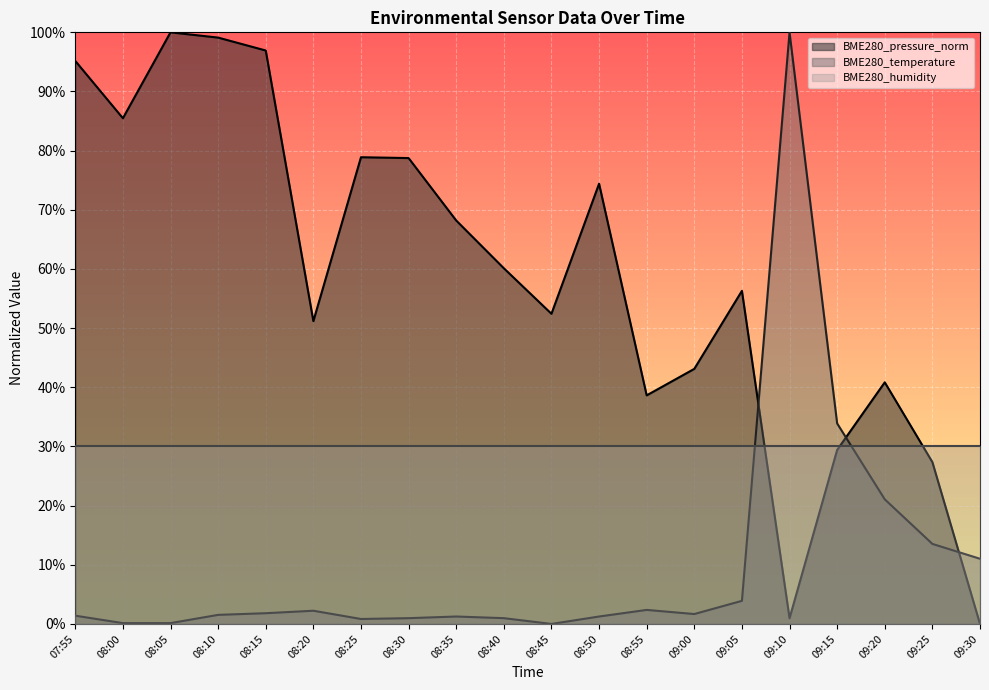

How many interior local peaks does the BME280_temperature series have?

4